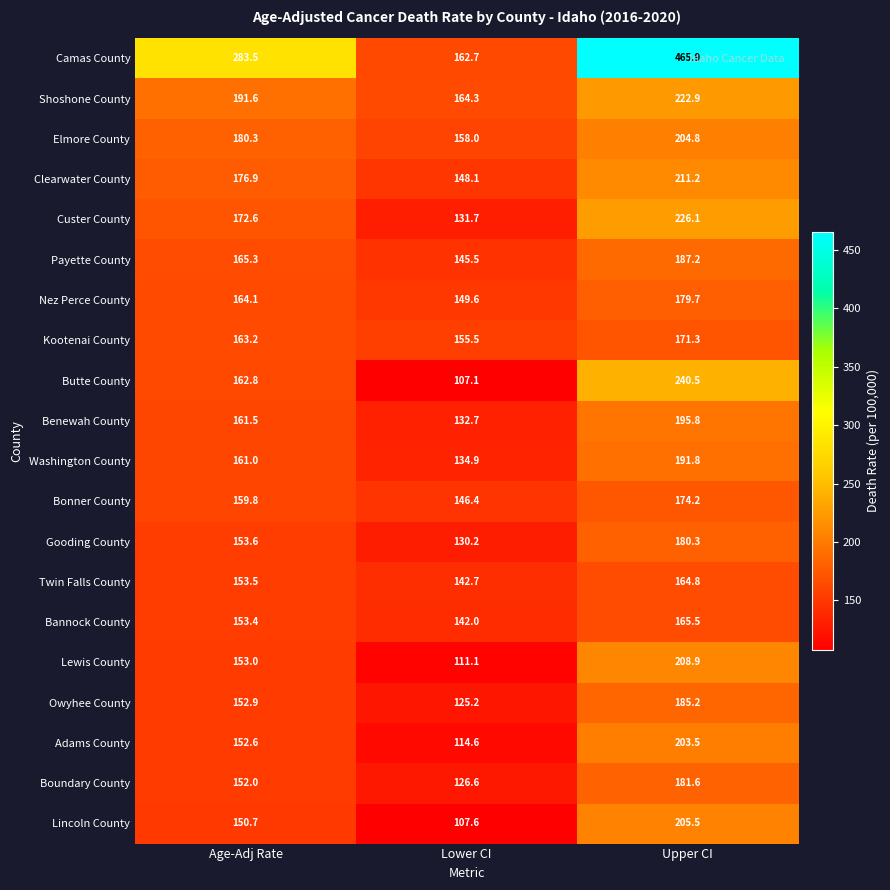

Rank the series by their maximum value, from highest to lowest.

Camas County, Butte County, Custer County, Shoshone County, Clearwater County, Lewis County, Lincoln County, Elmore County, Adams County, Benewah County, Washington County, Payette County, Owyhee County, Boundary County, Gooding County, Nez Perce County, Bonner County, Kootenai County, Bannock County, Twin Falls County